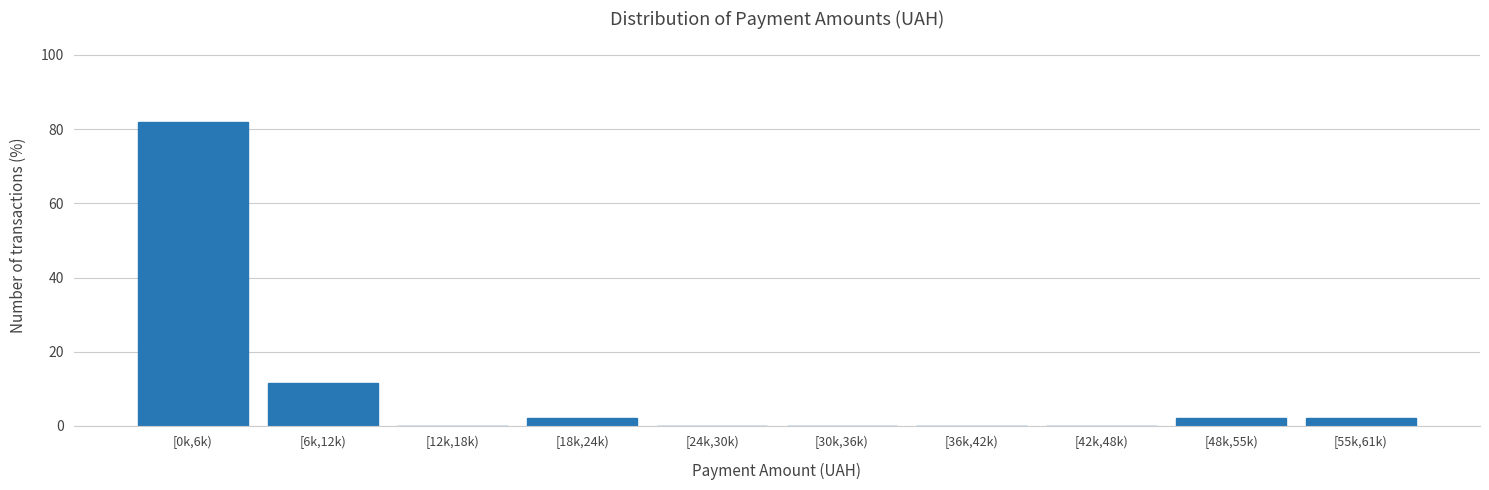

Reading left to right, extract all data points from this chart.

[0k,6k)=82.0	[6k,12k)=11.5	[12k,18k)=0.0	[18k,24k)=2.2	[24k,30k)=0.0	[30k,36k)=0.0	[36k,42k)=0.0	[42k,48k)=0.0	[48k,55k)=2.2	[55k,61k)=2.2